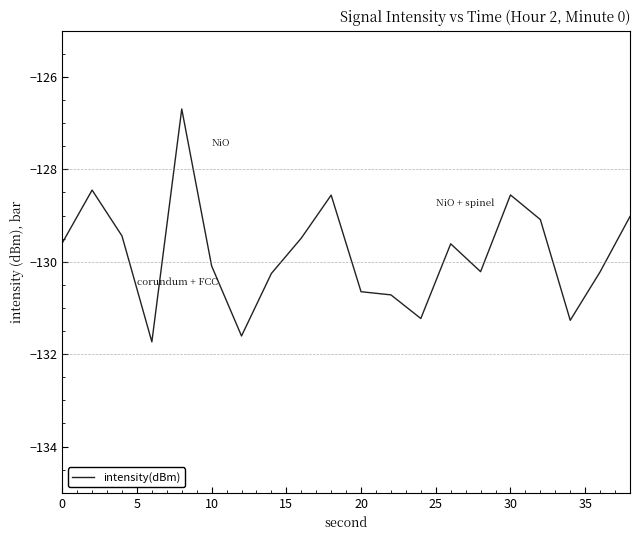

What is the minimum value shown in the chart?

-131.7